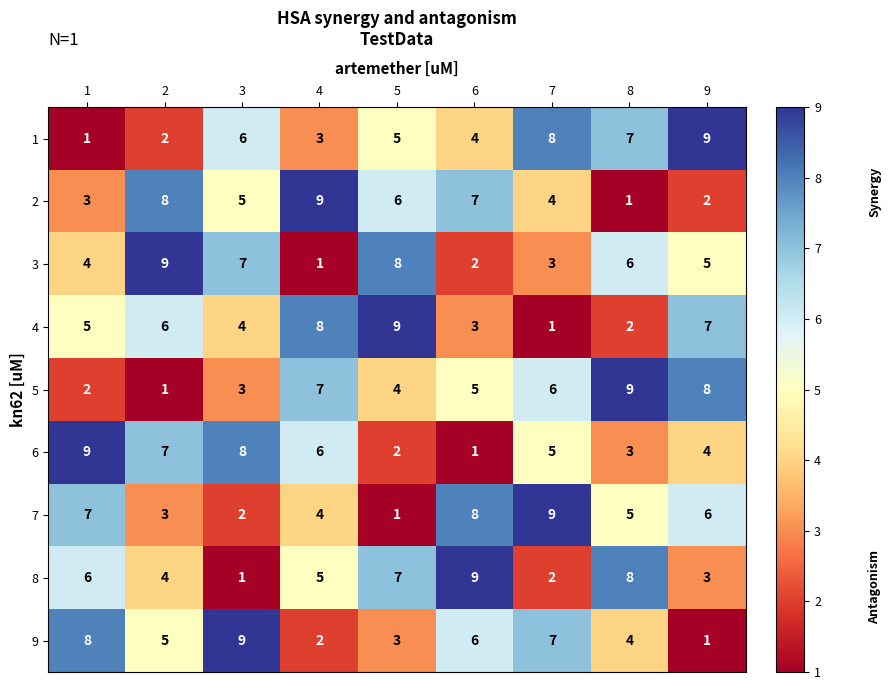

What is the difference between the maximum and second lowest values in the 6 series?

7